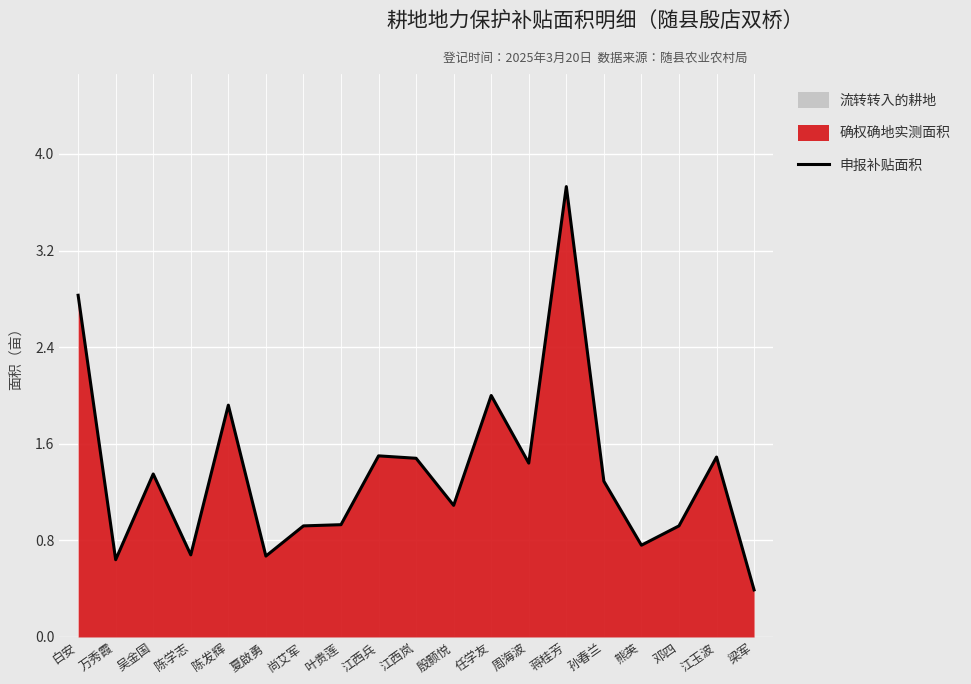

Which label corresponds to the largest value in the chart?

蒋桂芳